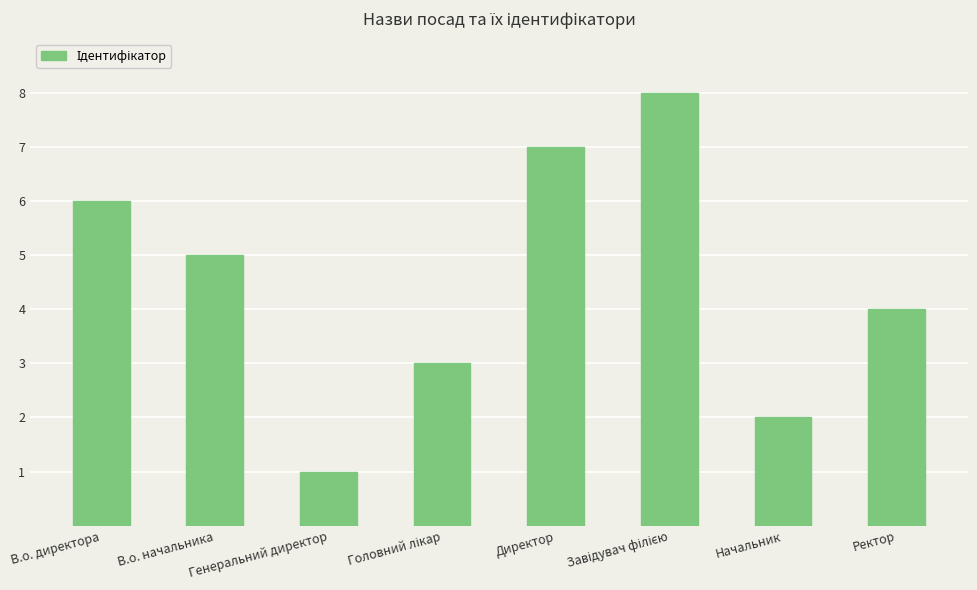

How many values are between 3 and 7?

5